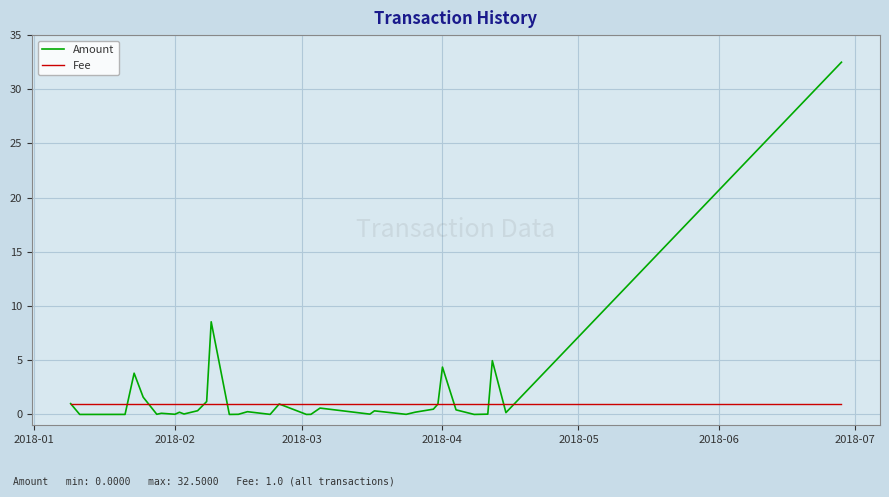

What is the sum of all Amount values?

63.2